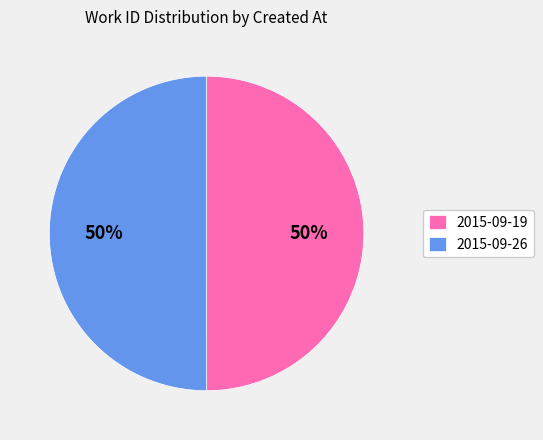

What is the ratio of the value at 2015-09-19 to the value at 2015-09-26?

1.0